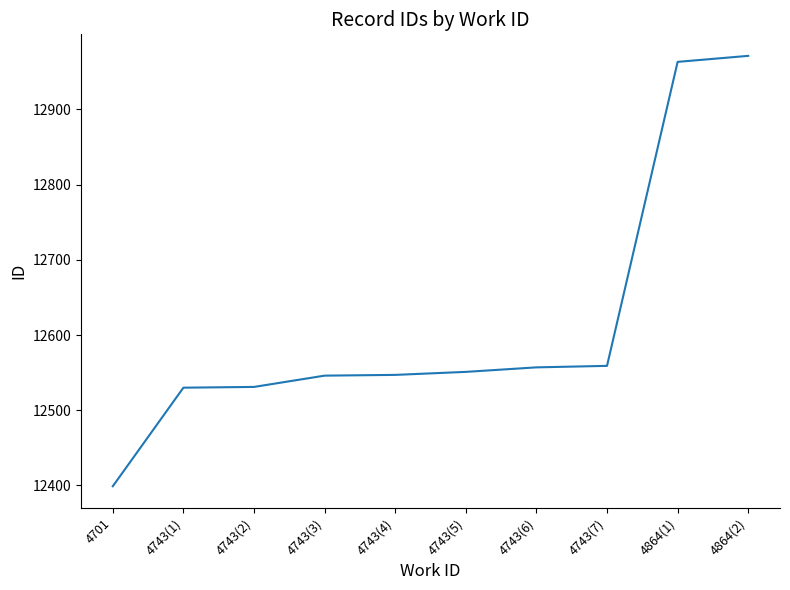

Approximately how many times larger is the value at 4743(5) compared to 4864(2)?

1.0